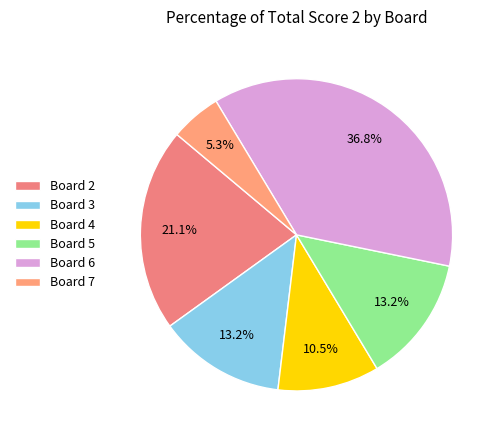

How many slices are in this pie chart?

6